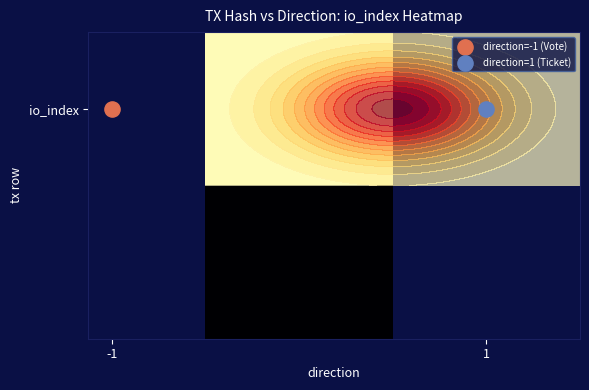

What is the difference between the 7b1be2b7160f8b6faf3c436d8dfa164c81093d4 values at direction and io_index?

2